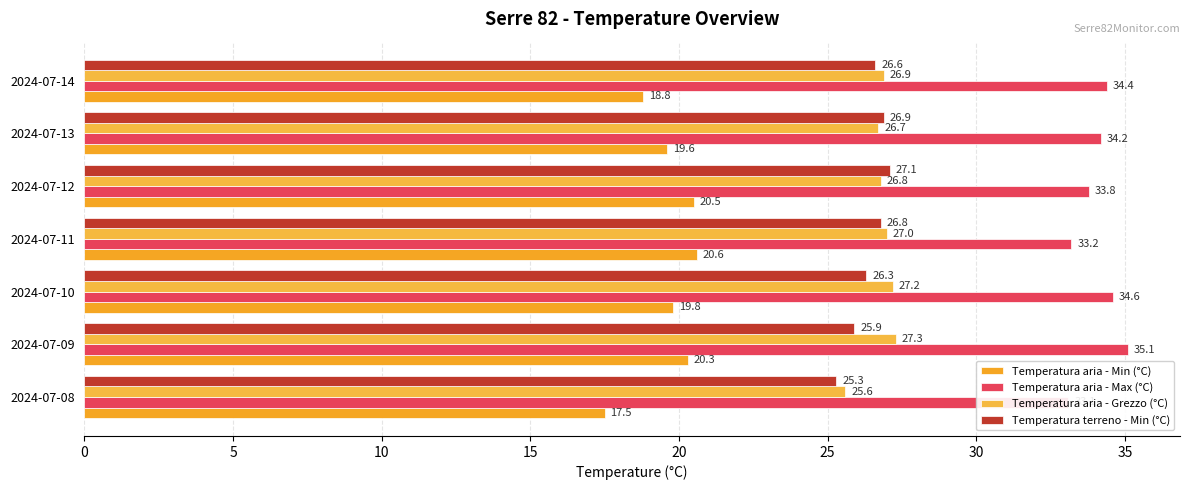

How many series are shown in this chart?

4